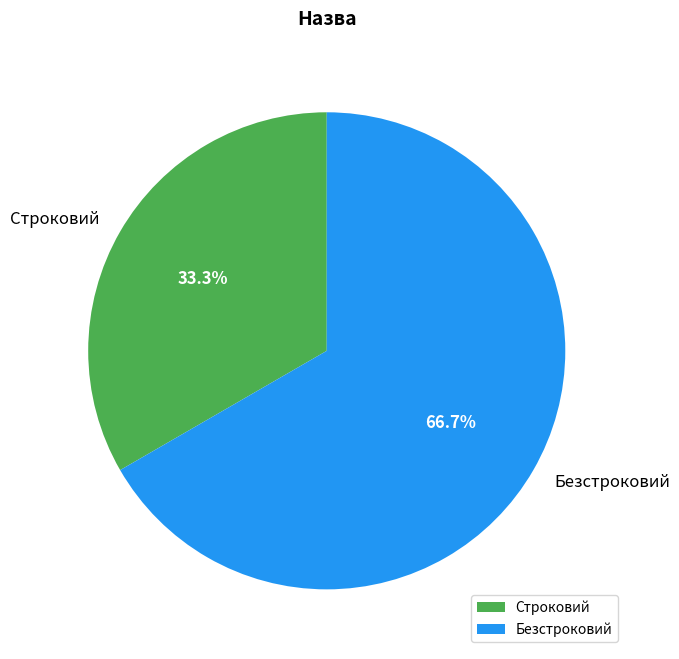

How much of the chart is everything except Строковий?

66.7%